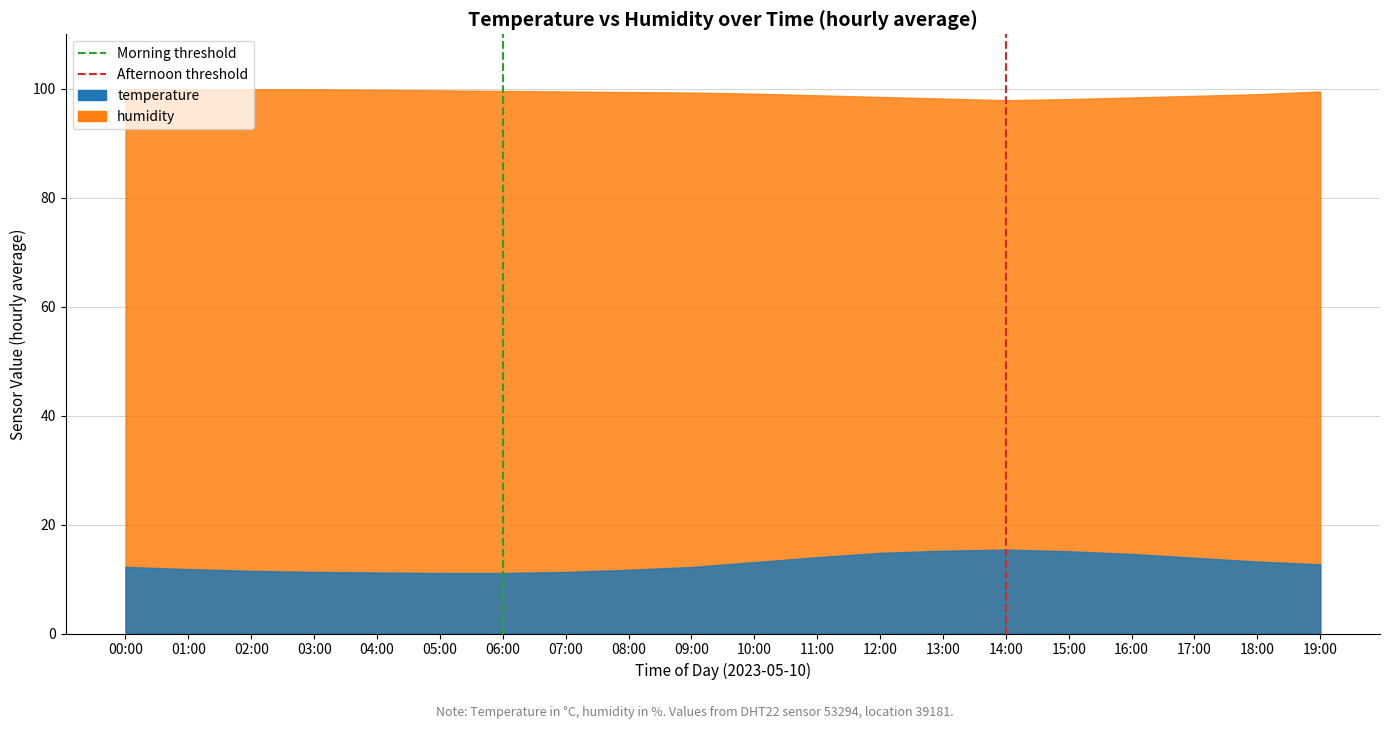

Where is Morning threshold nearest to the value 0?

06:00